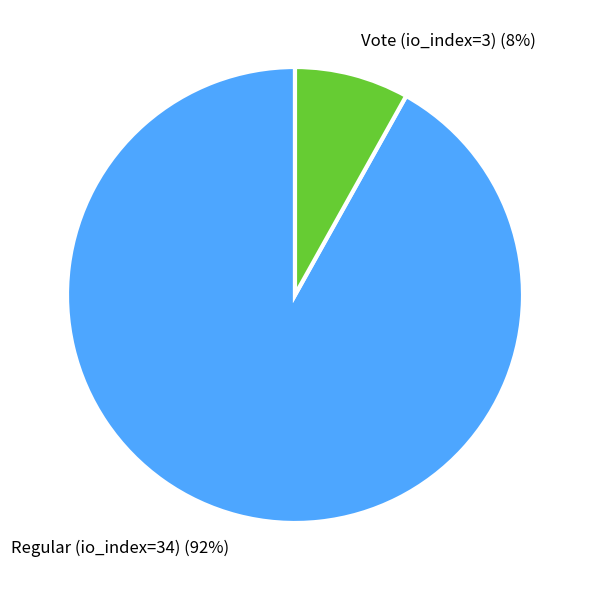

Which category accounts for the majority?

Regular (io_index=34)